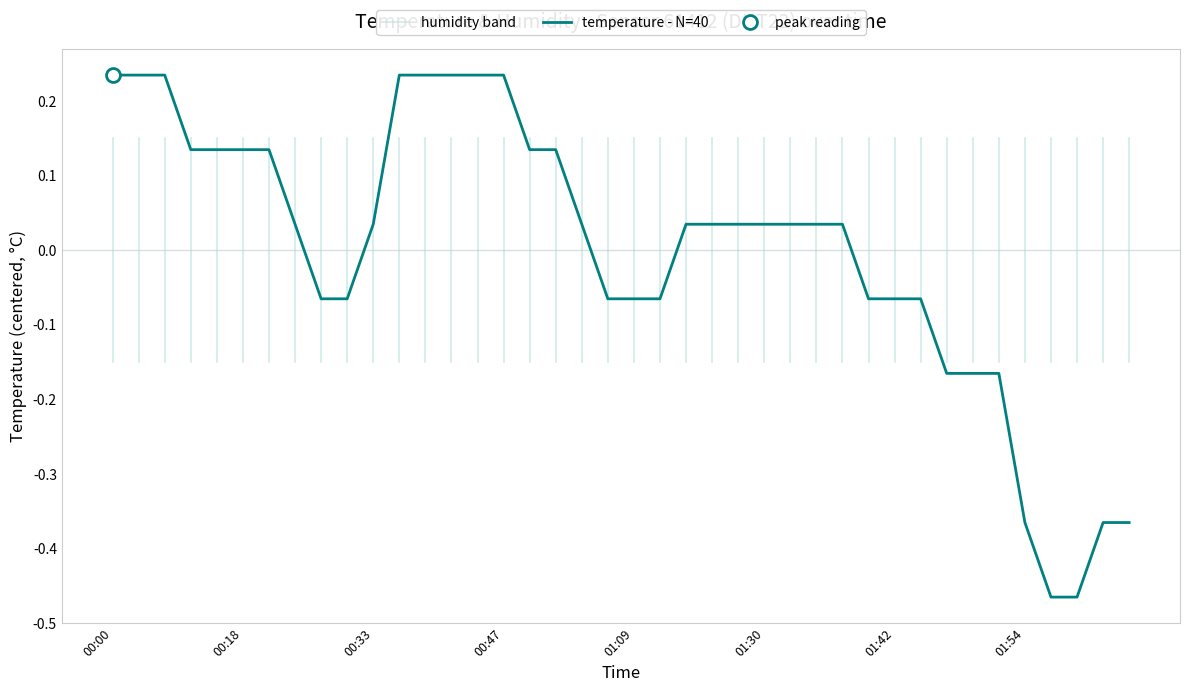

How many values exceed 0?

24